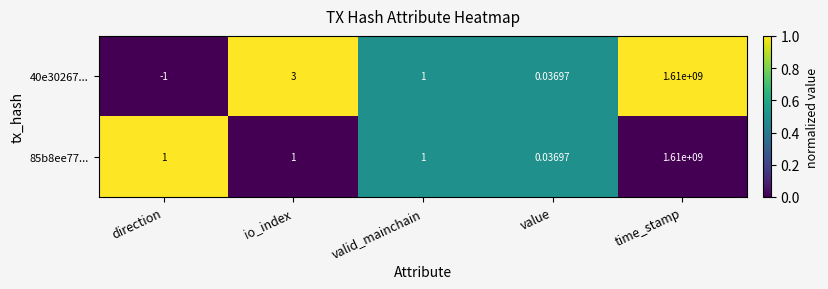

At which category is the sum across all series the highest?

time_stamp